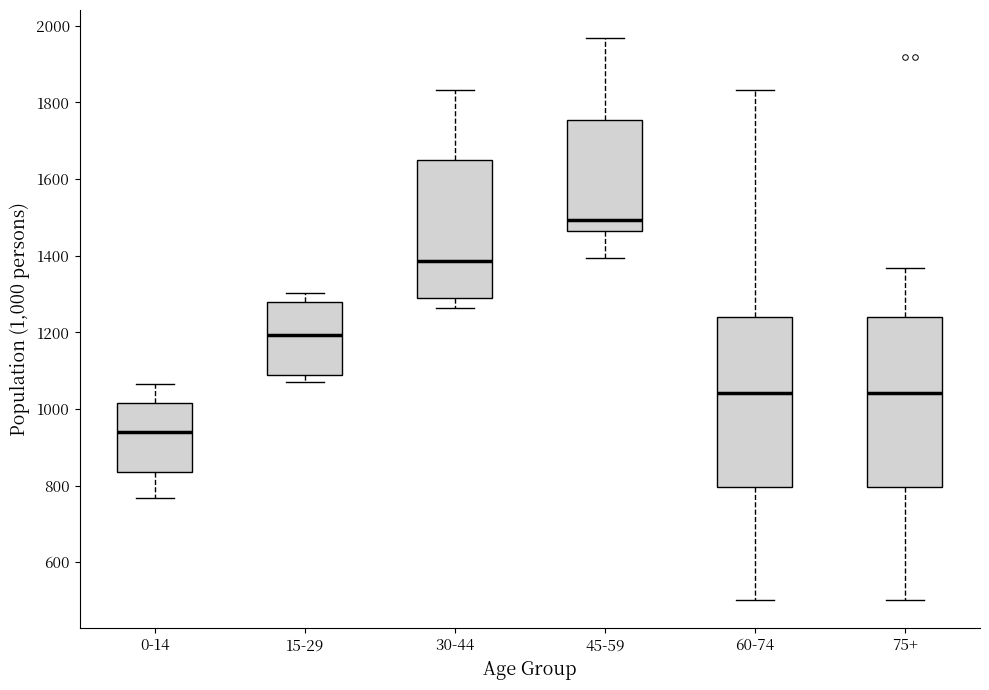

Reading left to right, transcribe this box plot: for each box, give where its median line is, the range the box spans, and where its two whiskers end, as read against the y-axis. The values are not printed on the chart, so give them approximately, as read against the axis.

0-14: median 940, box 840 to 1020, whiskers 760 to 1060
15-29: median 1200, box 1080 to 1280, whiskers 1080 (just below the box's lower edge) to 1300
30-44: median 1380, box 1300 to 1640, whiskers 1260 to 1840
45-59: median 1500, box 1460 to 1760, whiskers 1400 to 1960
60-74: median 1040, box 800 to 1240, whiskers 500 to 1840
75+: median 1040, box 800 to 1240, whiskers 500 to 1360